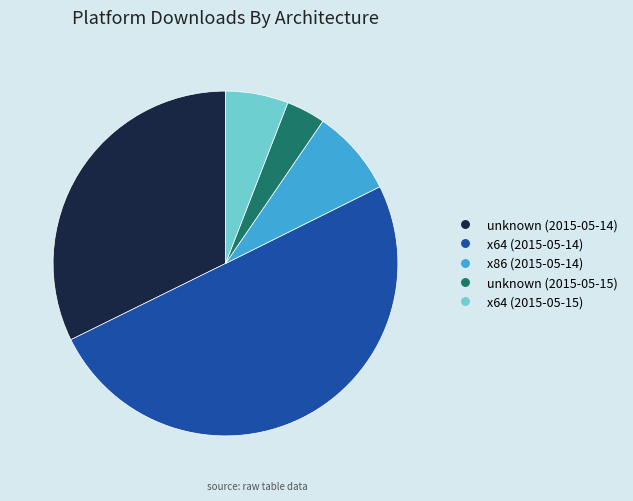

Which slice represents more than half of the pie?

x64 (2015-05-14)